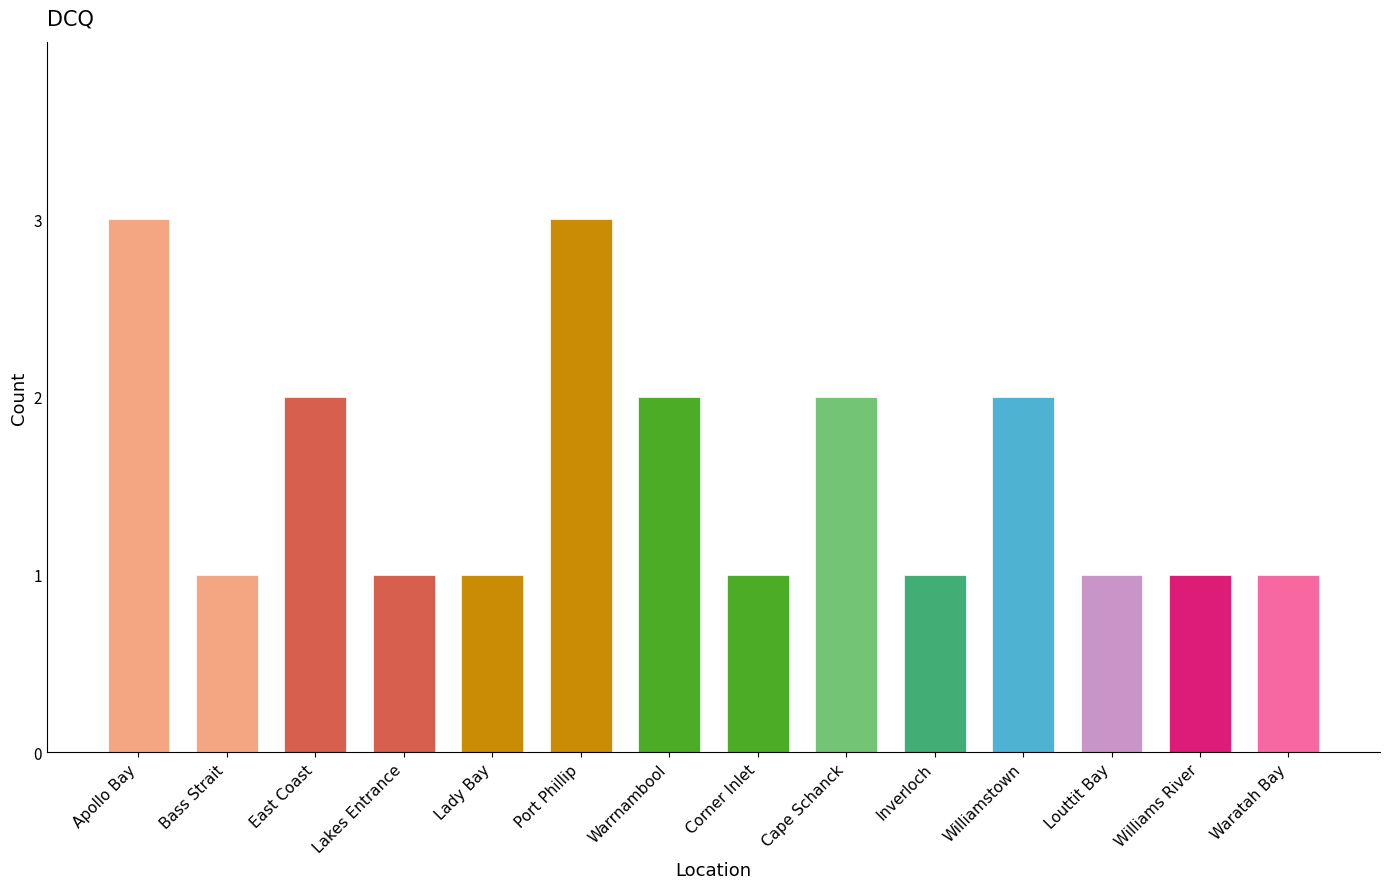

What is the greatest value displayed?

3